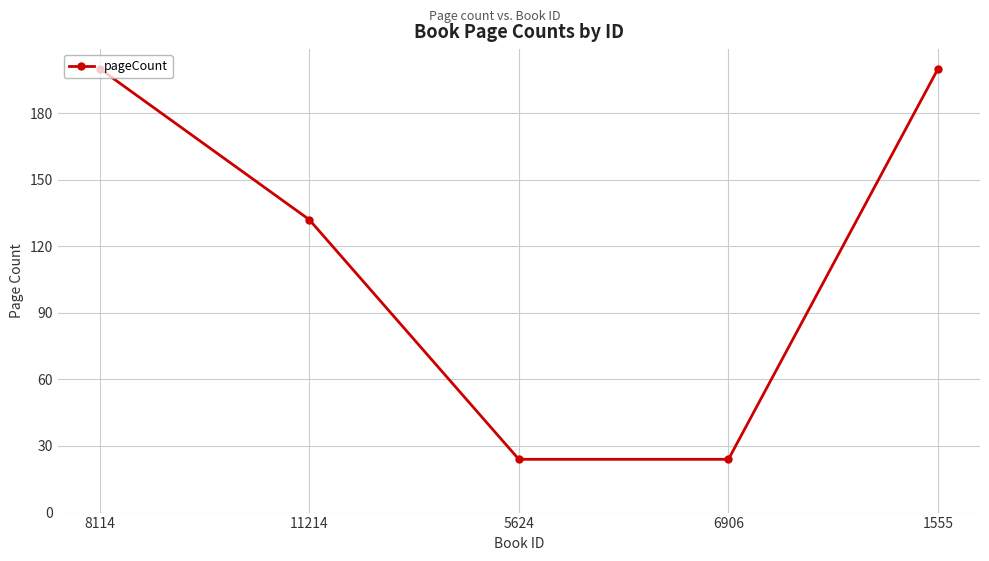

What is the change in value from 8114 to 5624?

-176